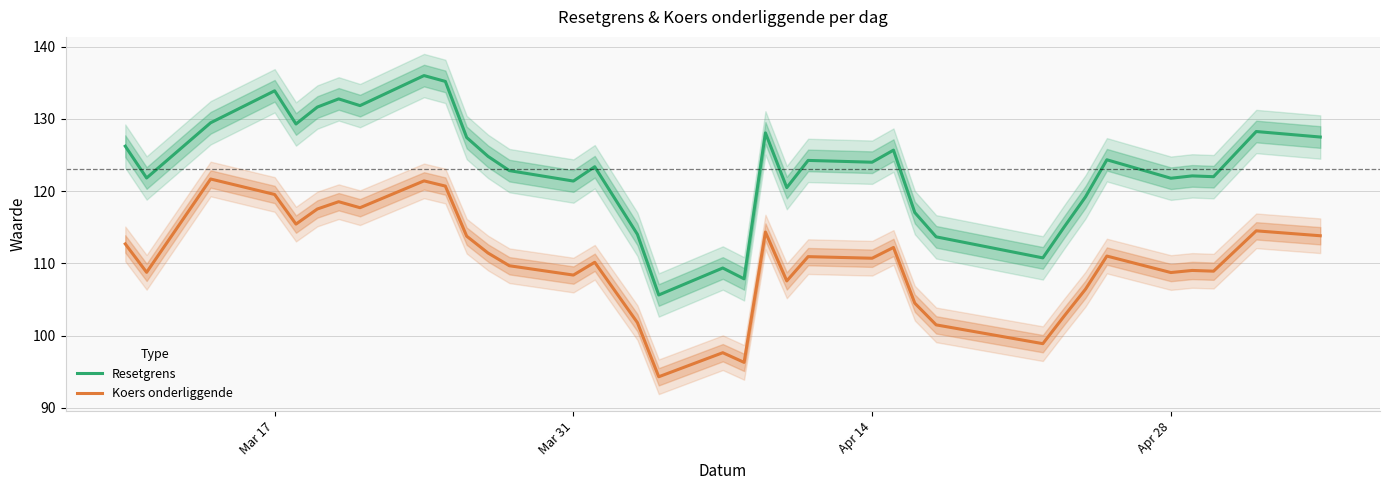

How many lines are shown in the chart?

2